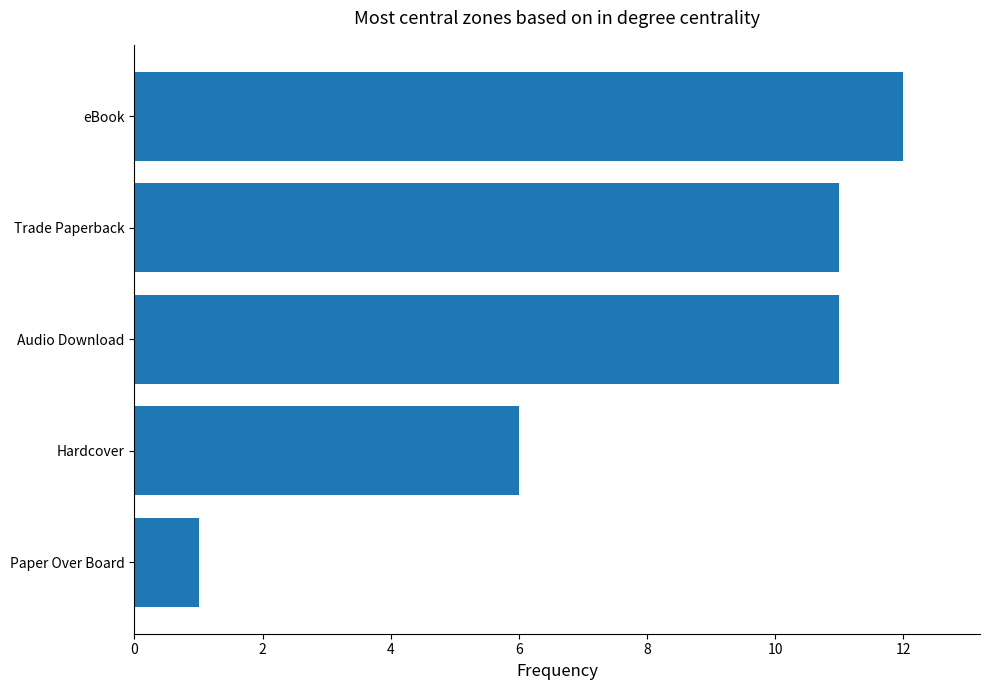

Is it true that the value at eBook is 20?

False